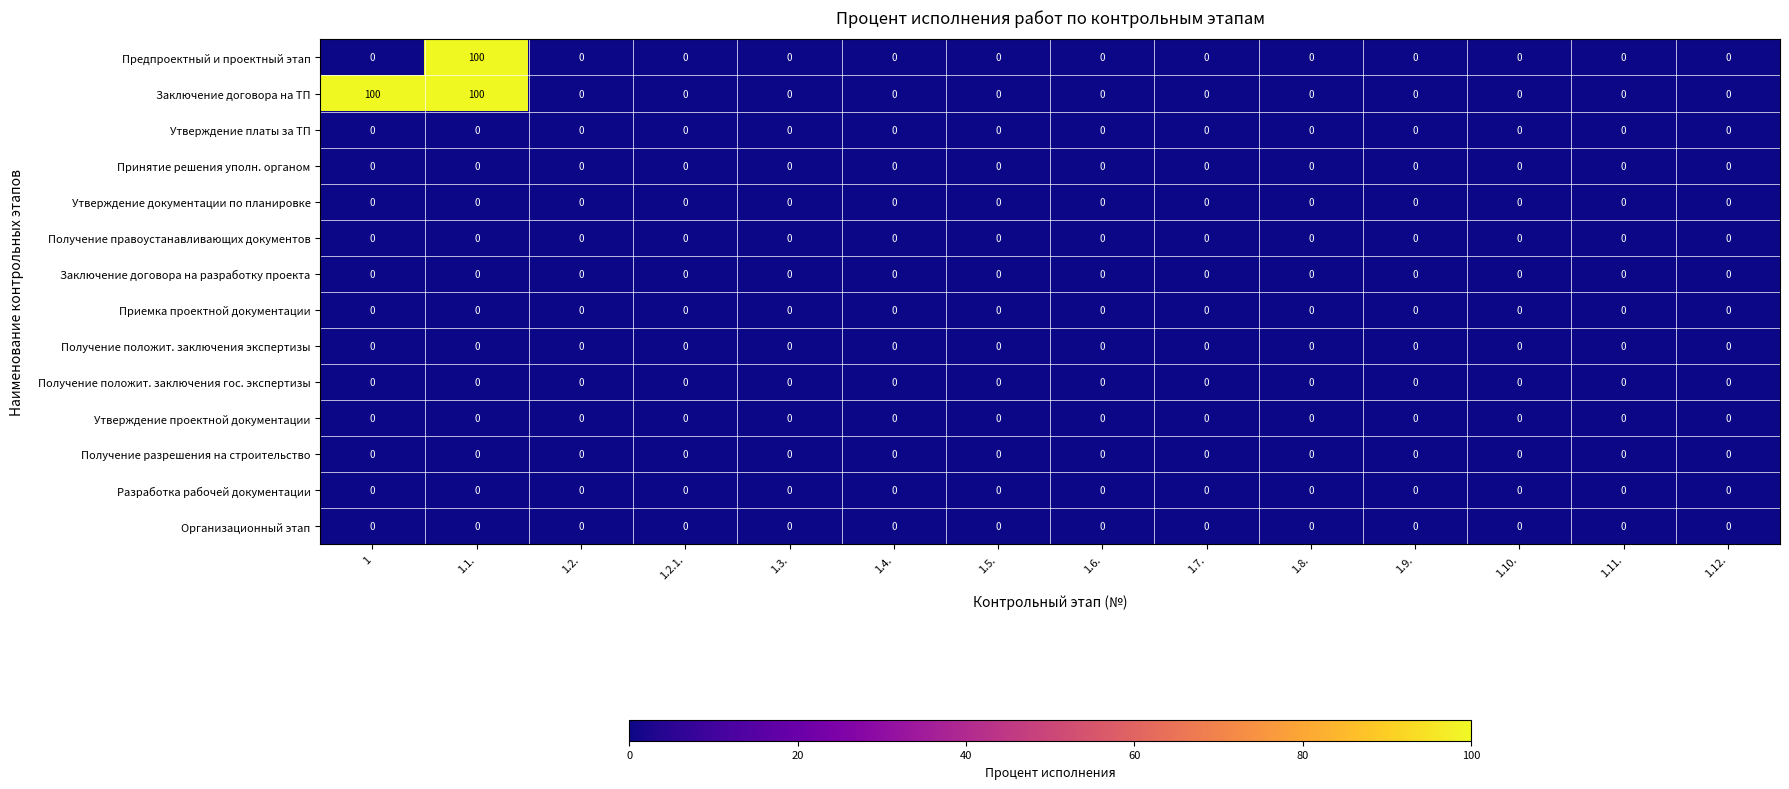

The Заключение договора на ТП series shows 0 at 1.2.. True or false?

True